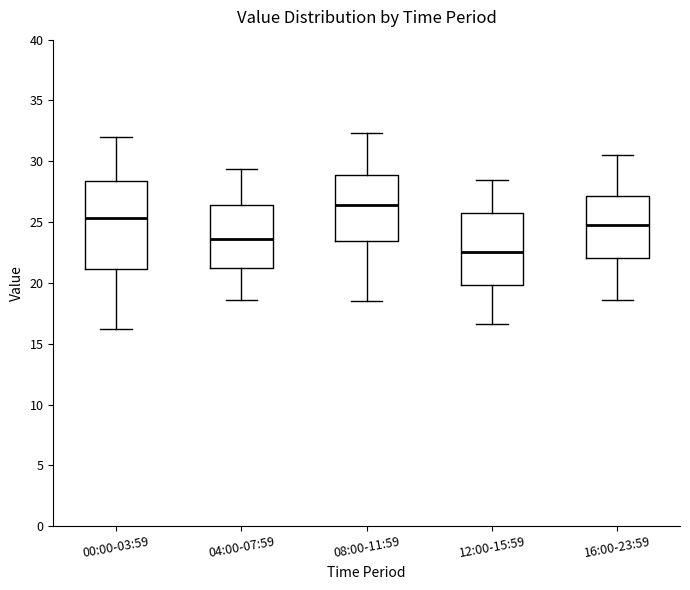

Where does the upper whisker of the box for 12:00-15:59 end on the y-axis? The values are not printed on the chart, so give them approximately, as read against the axis.

28.5